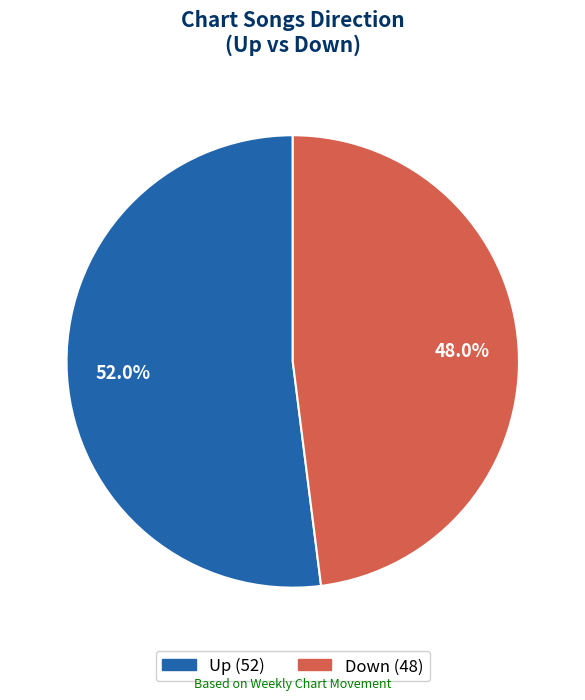

How many segments does this pie chart have?

2